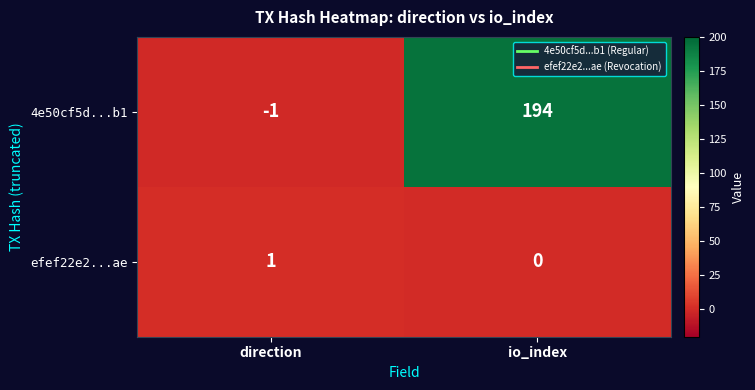

Which series has the largest total across all categories?

4e50cf5d...b1